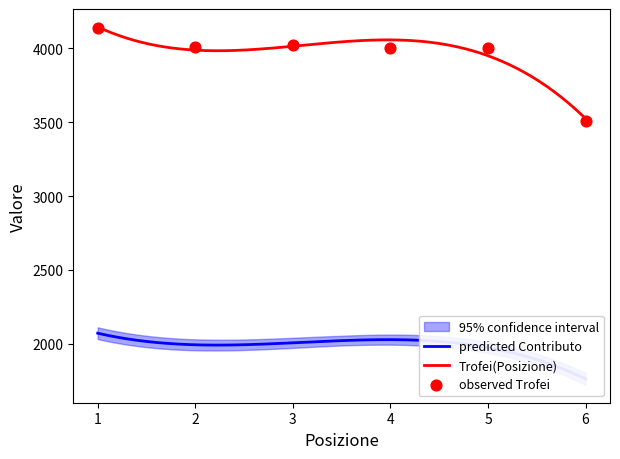

Approximately how many times larger is the value at 2 compared to 4?

1.0